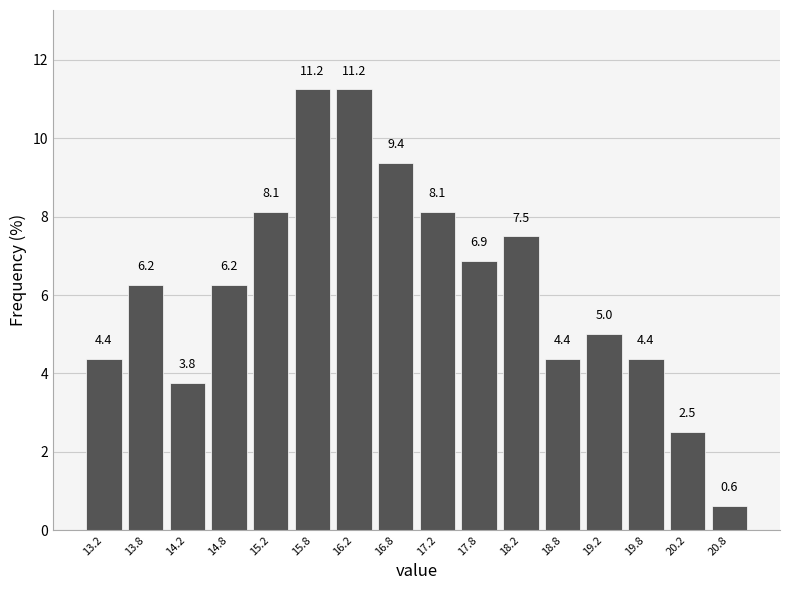

What is the height of the bar covering 17.0 to 17.5 on the x-axis?

8.1